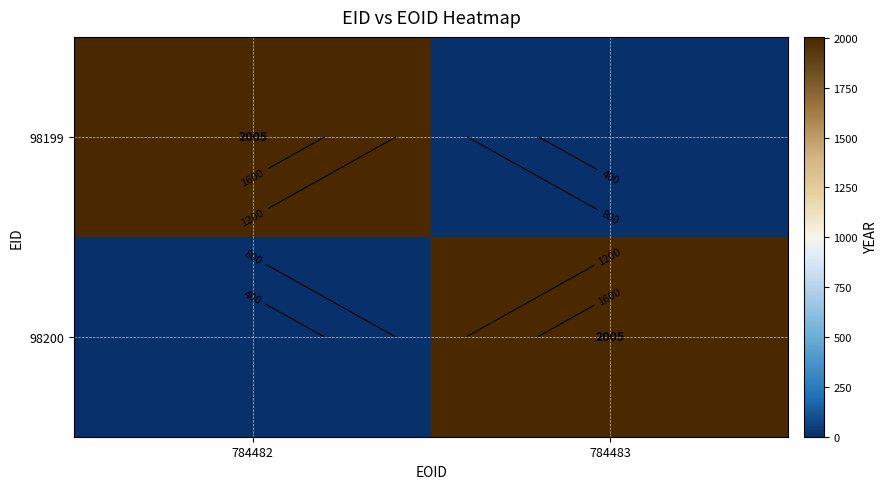

Which series has the largest total across all categories?

98199